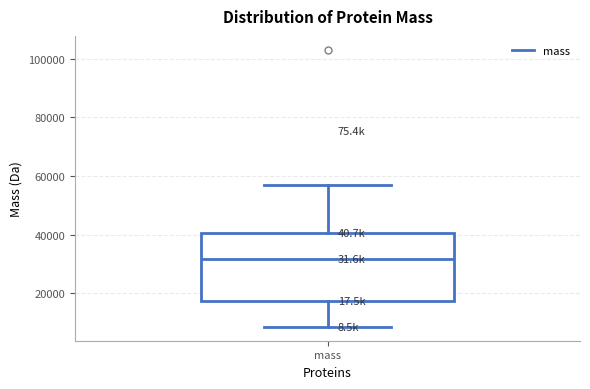

Transcribe this box plot: give where the median line is, the range the box spans, and where the two whiskers end, as read against the y-axis. The values are not printed on the chart, so give them approximately, as read against the axis.

median 32000, box 18000 to 40000, whiskers 8000 to 56000